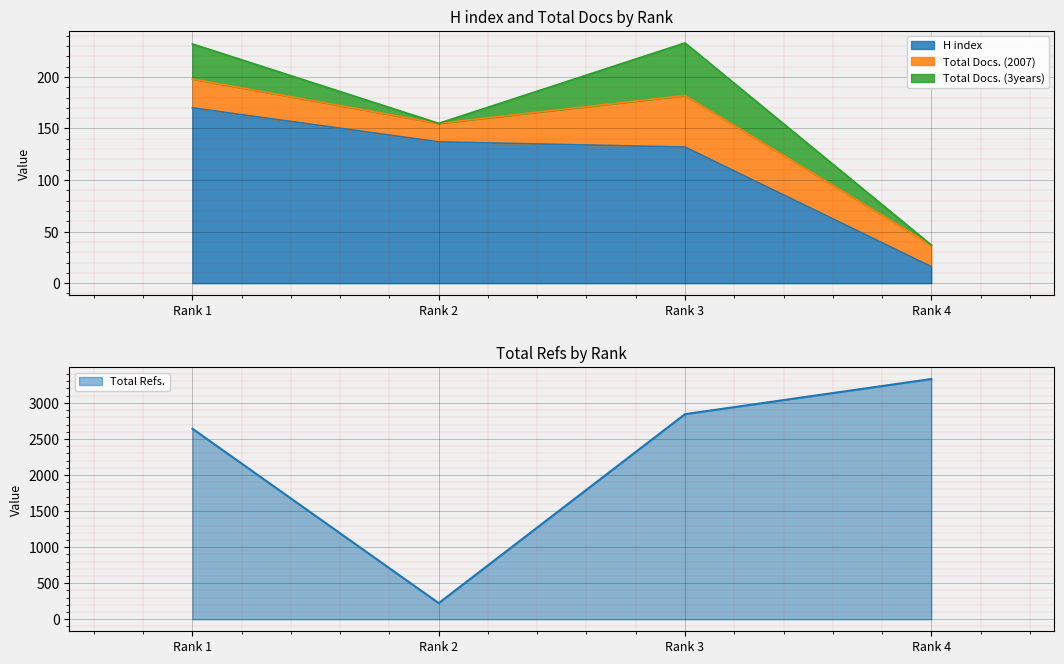

True or false: H index and Total Refs. cross at least once.

False